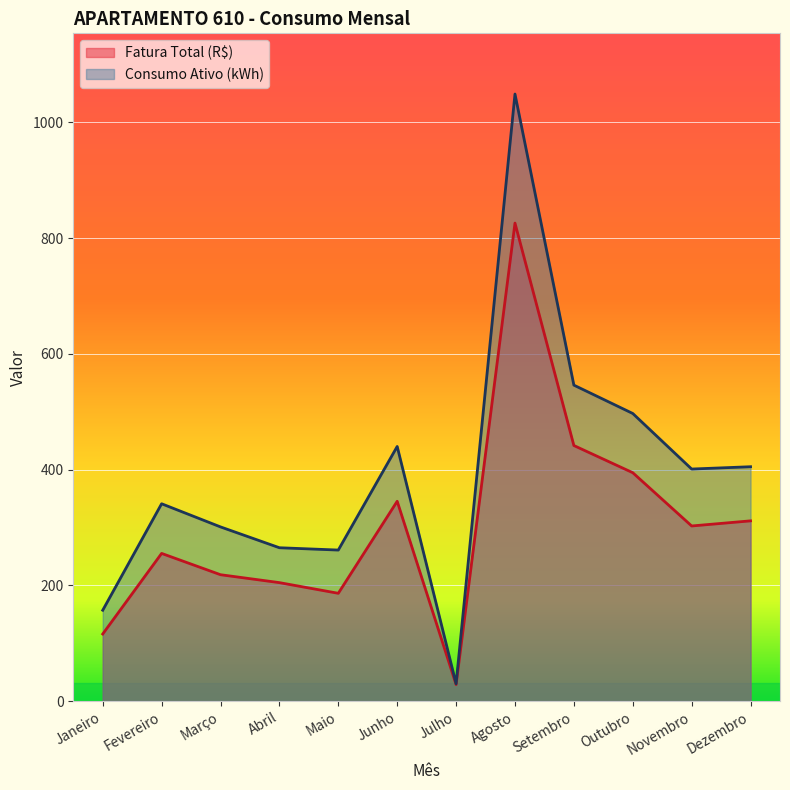

At which label does Fatura Total (R$) first exceed 302?

Junho